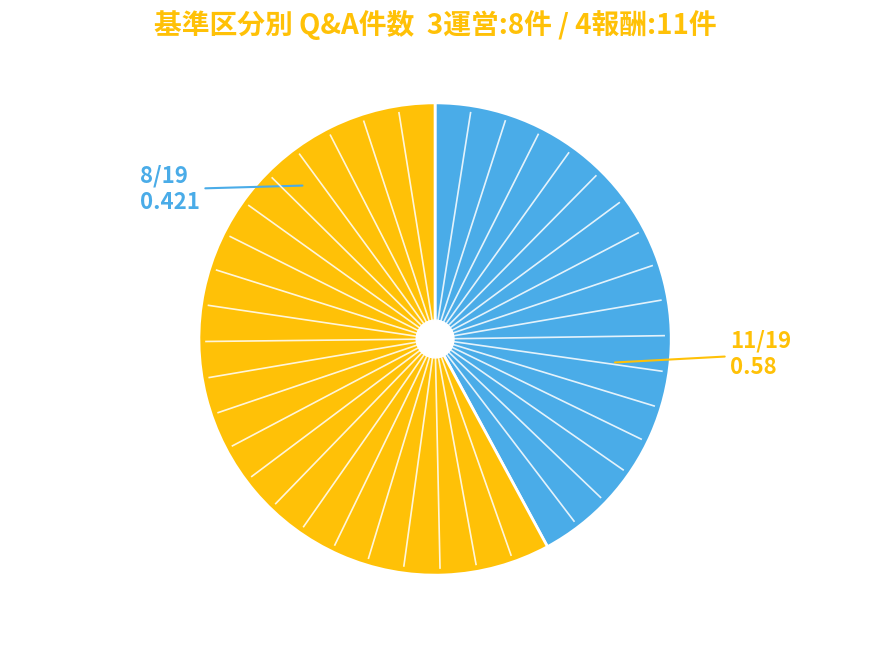

Is there a majority slice in this chart?

Yes